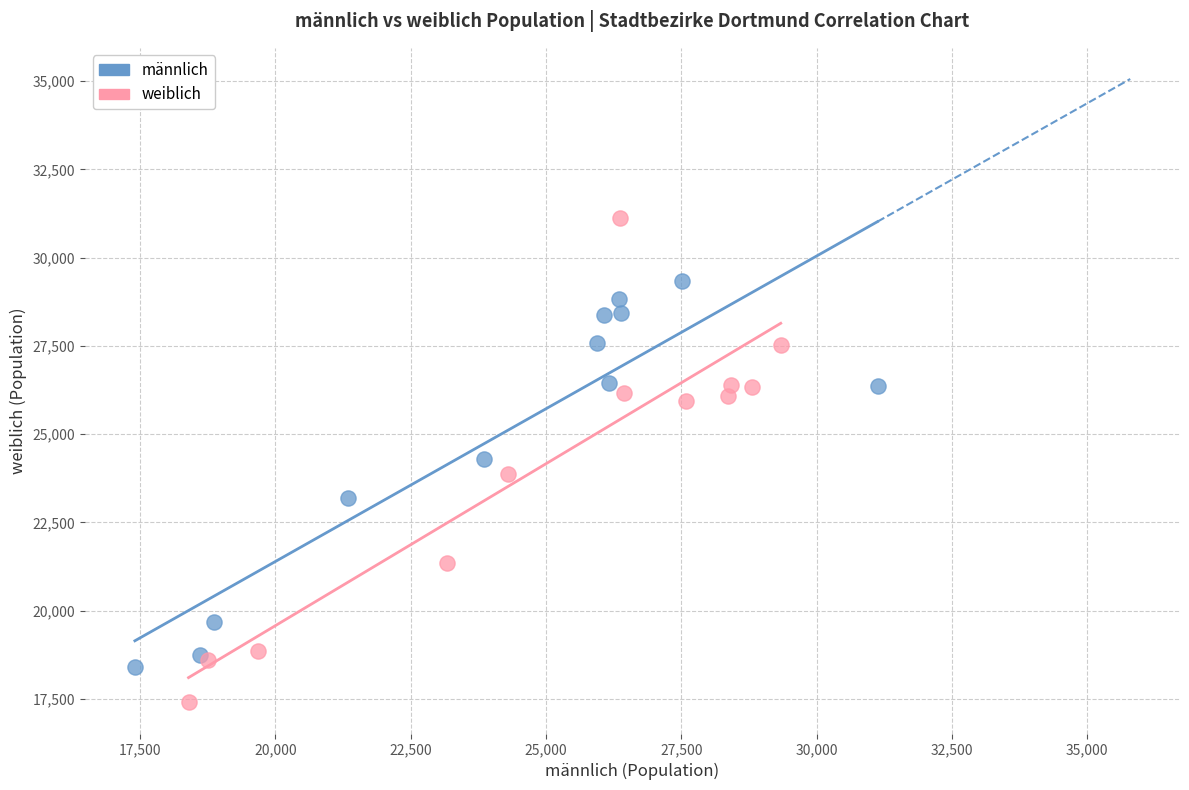

Which series reaches the minimum Y coordinate?

weiblich